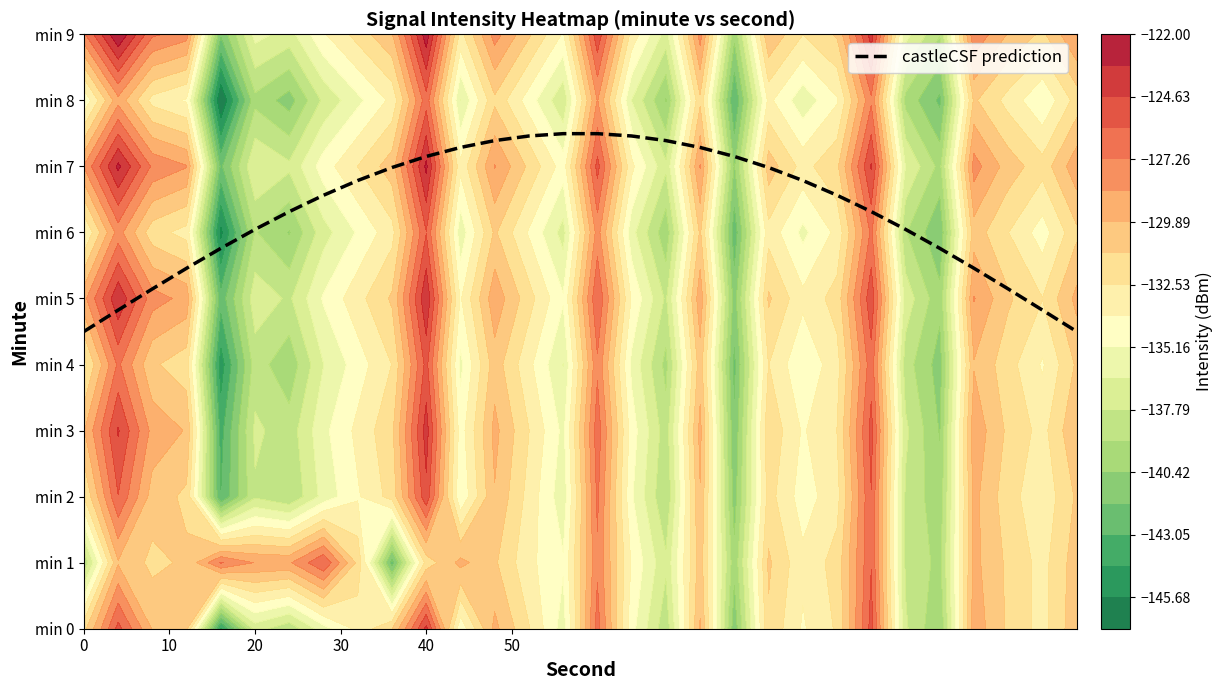

The chart shows a value of 8.7 at 20. True or false?

False